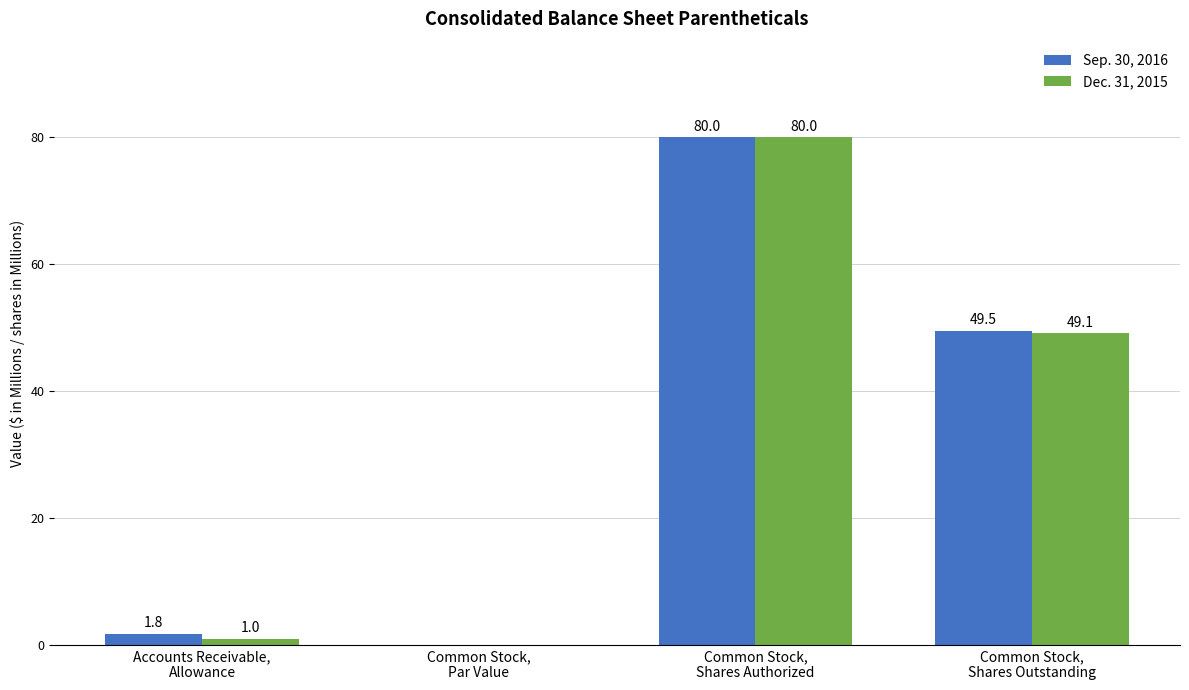

Are the bars grouped side by side (vs. stacked)?

Yes